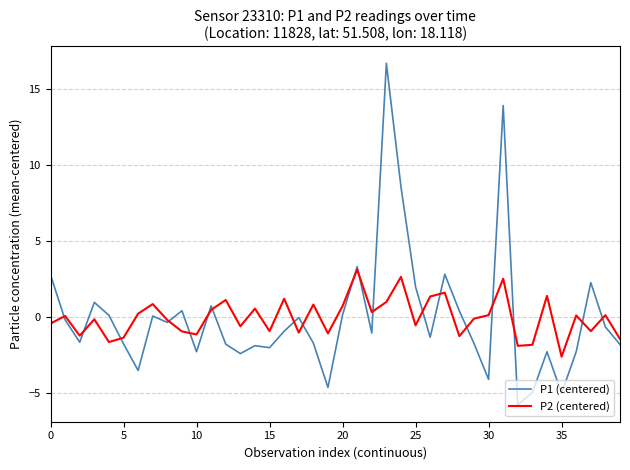

In P1 (centered), how many points are higher than both neighbors (excluding endpoints)?

12